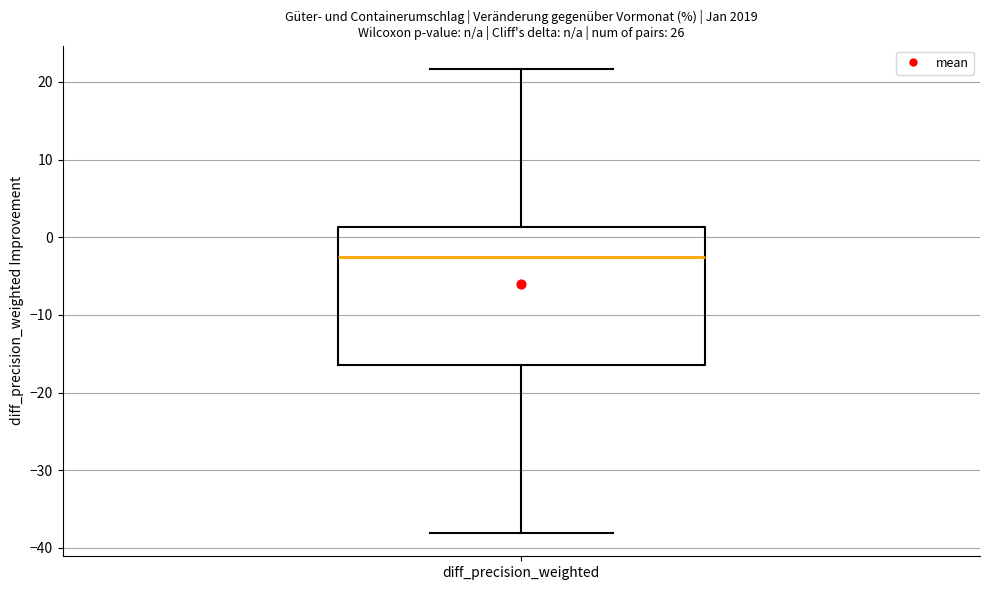

Transcribe this box plot: give where the median line is, the range the box spans, and where the two whiskers end, as read against the y-axis. The values are not printed on the chart, so give them approximately, as read against the axis.

median -2, box -16 to 1, whiskers -38 to 22